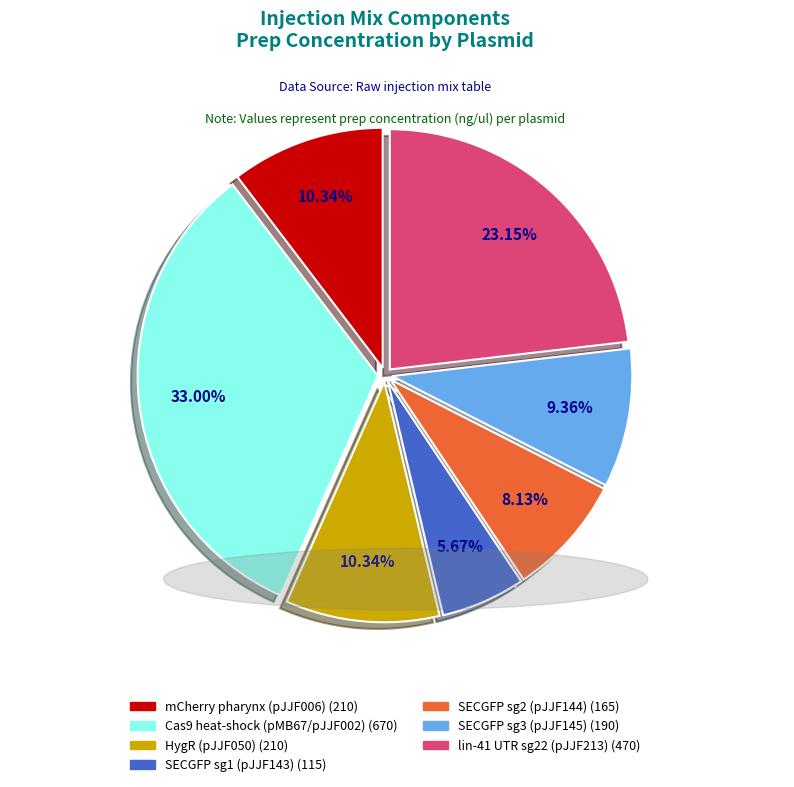

Is there a majority slice in this chart?

No